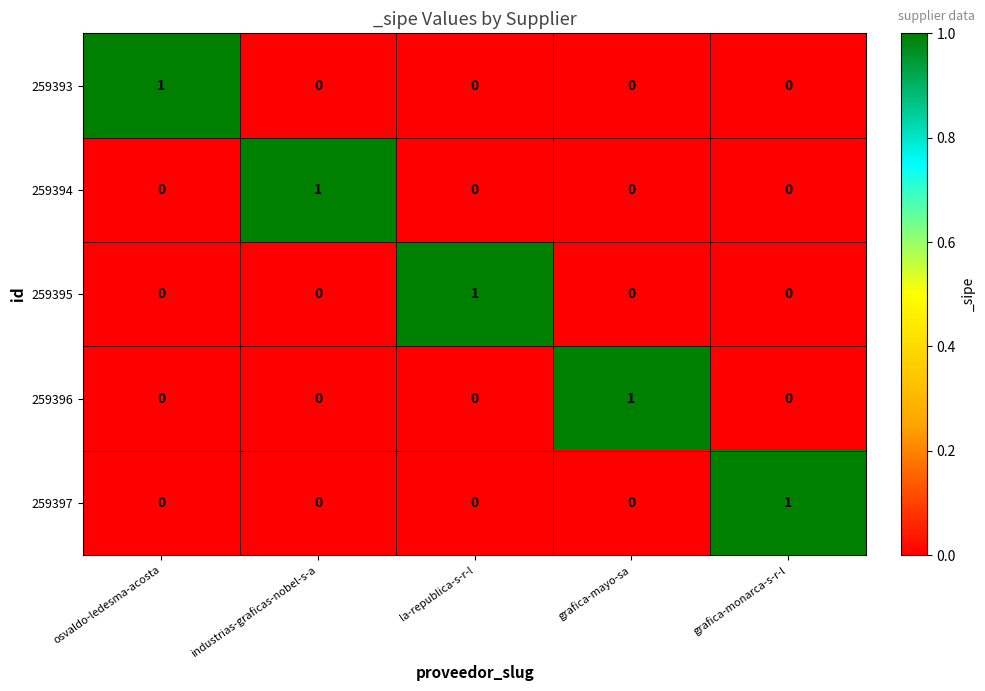

How many 259397 values are between 0 and 1?

5